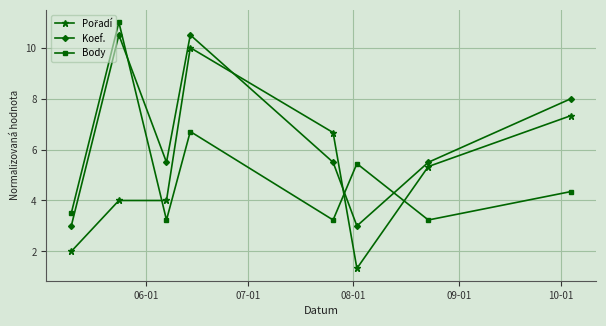

Does the chart display data point markers on the line(s)?

Yes